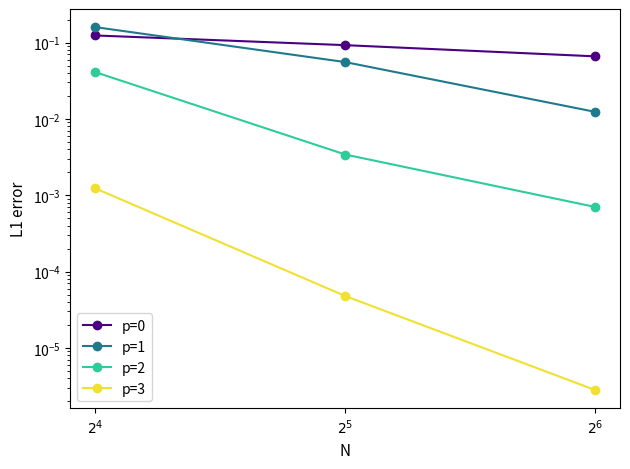

Is this an area chart (filled region under the line)?

No